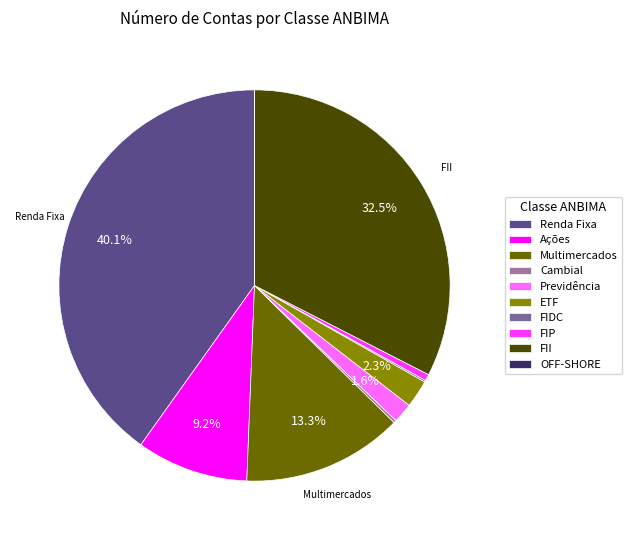

Do Multimercados and ETF together represent more than half of the pie?

No